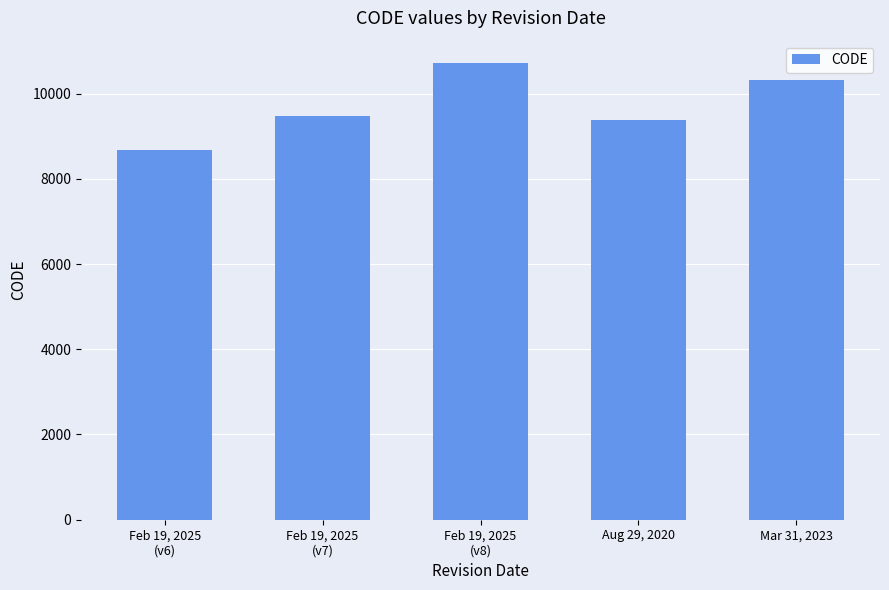

How many bars are there in total?

5